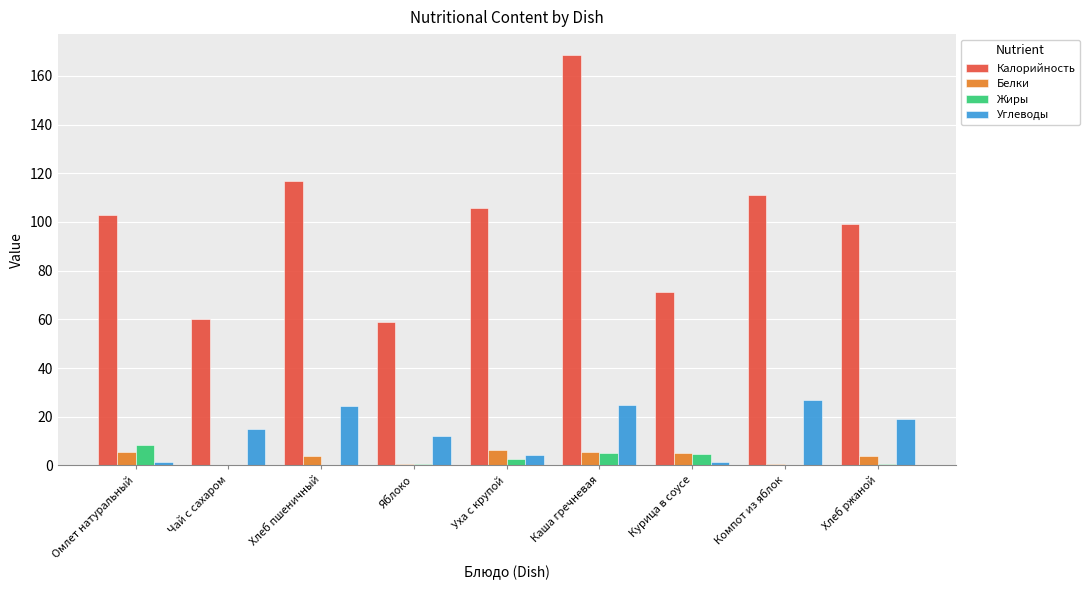

At which category is the sum across all series the highest?

Каша гречневая